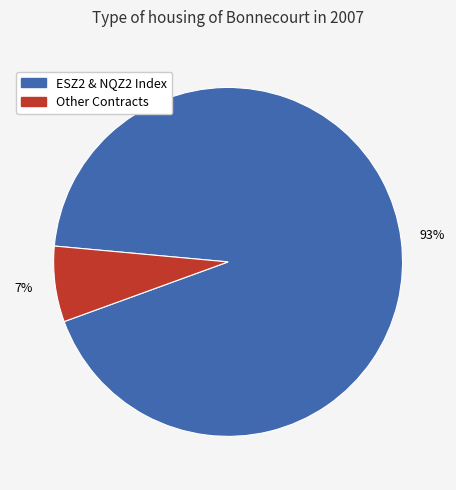

To the nearest percent, what is the average slice percentage?

50%